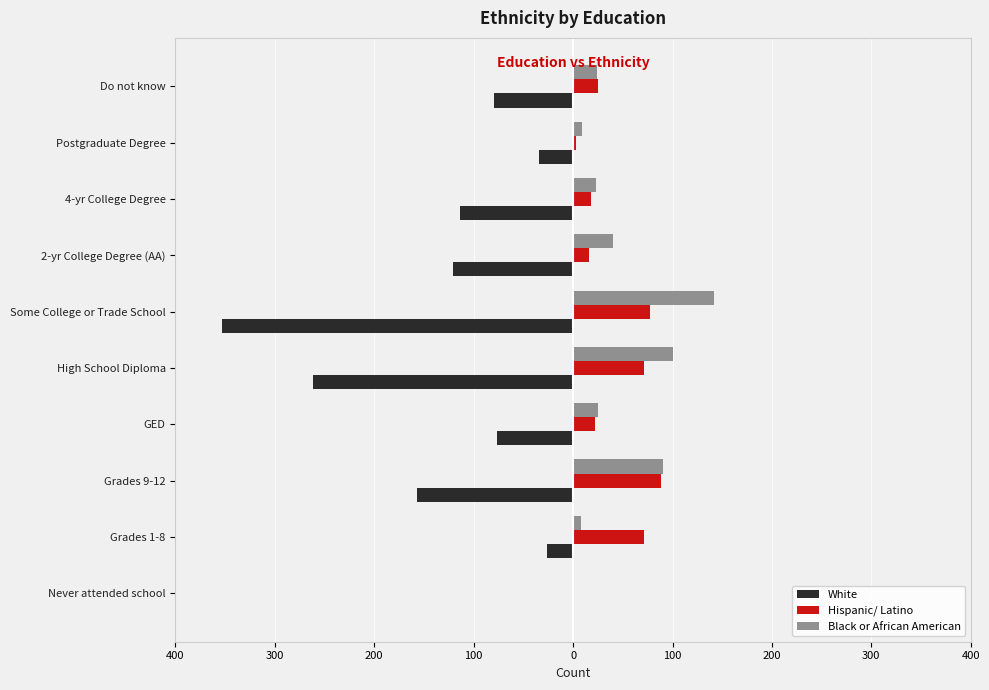

What are all the series names shown in the legend?

White, Hispanic/ Latino, Black or African American